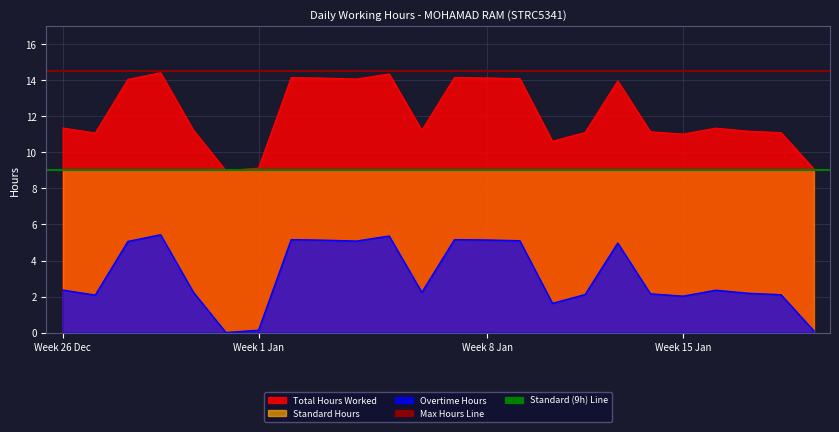

Which series has the largest total across all categories?

Max Hours